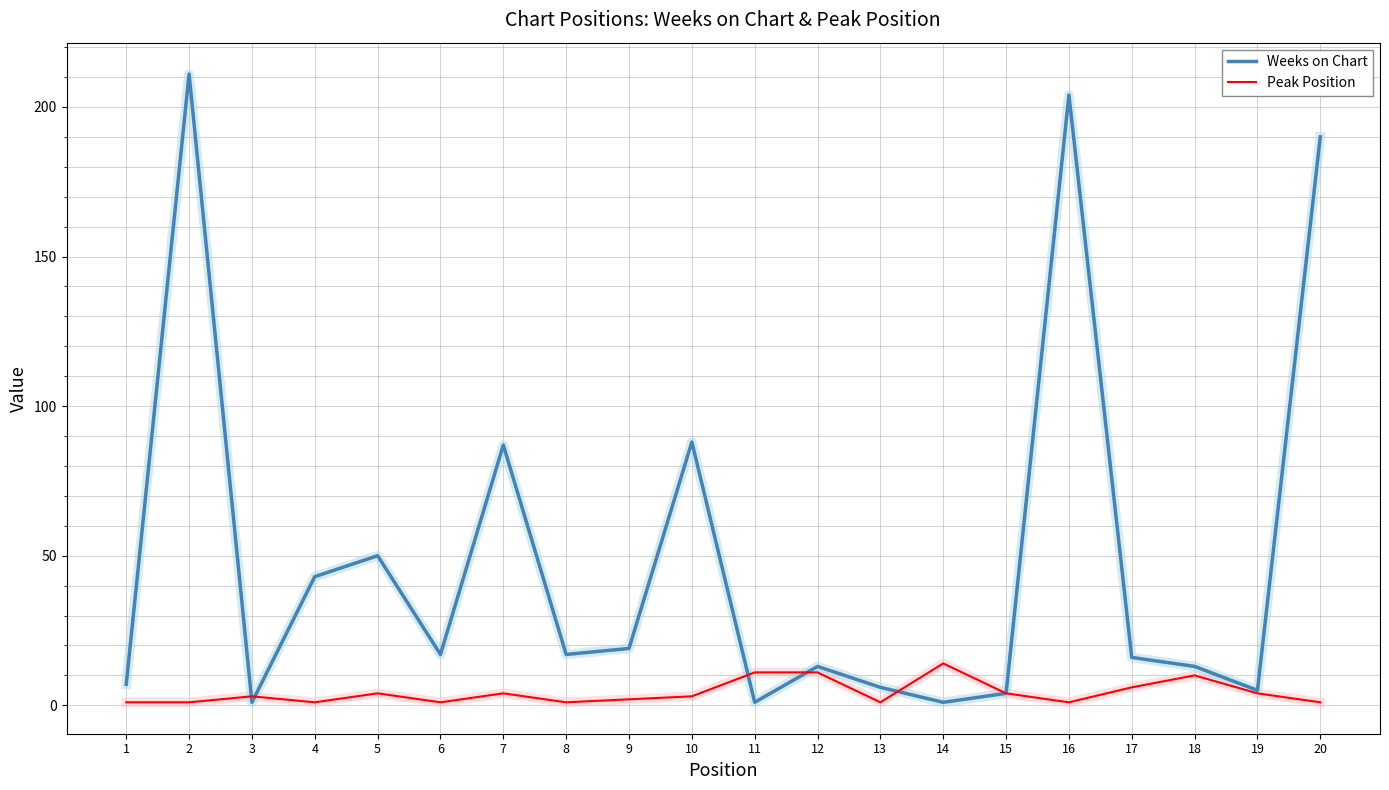

What is the greatest value displayed?

211